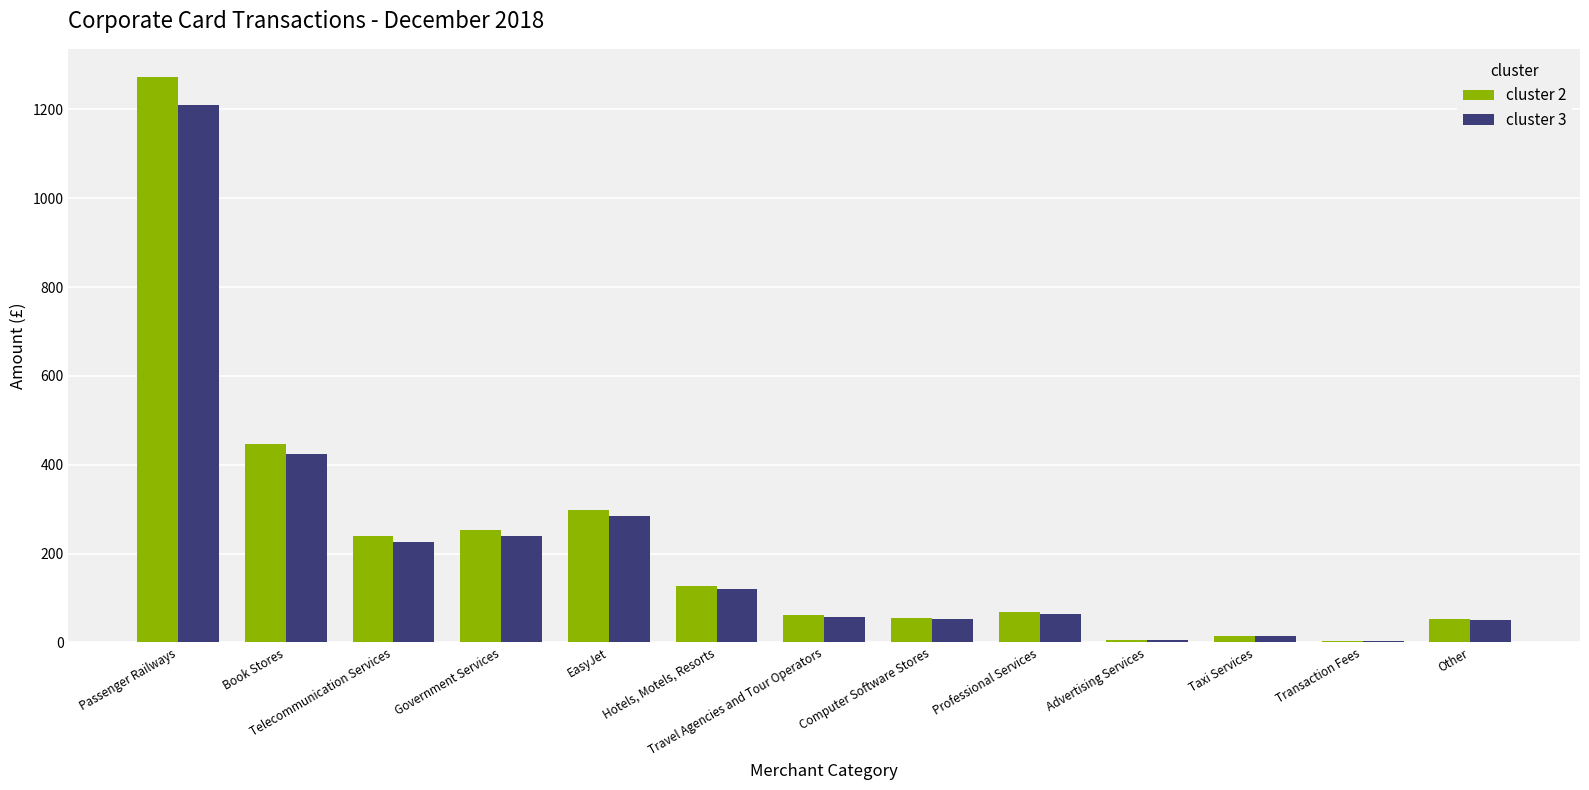

The cluster 2 series shows 68.4 at Professional Services. True or false?

True